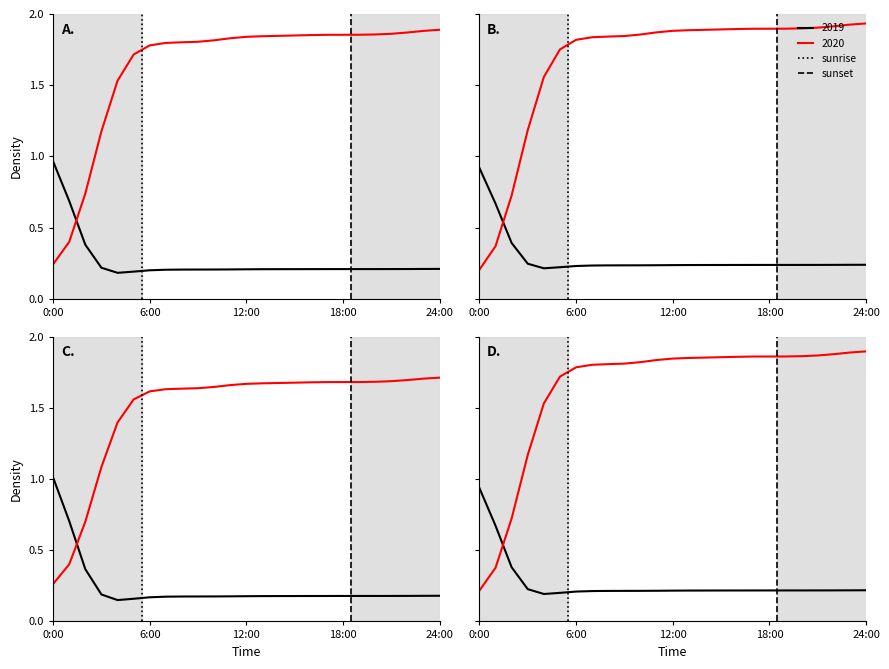

Between 6:00 and 0:00, which is larger?

6:00